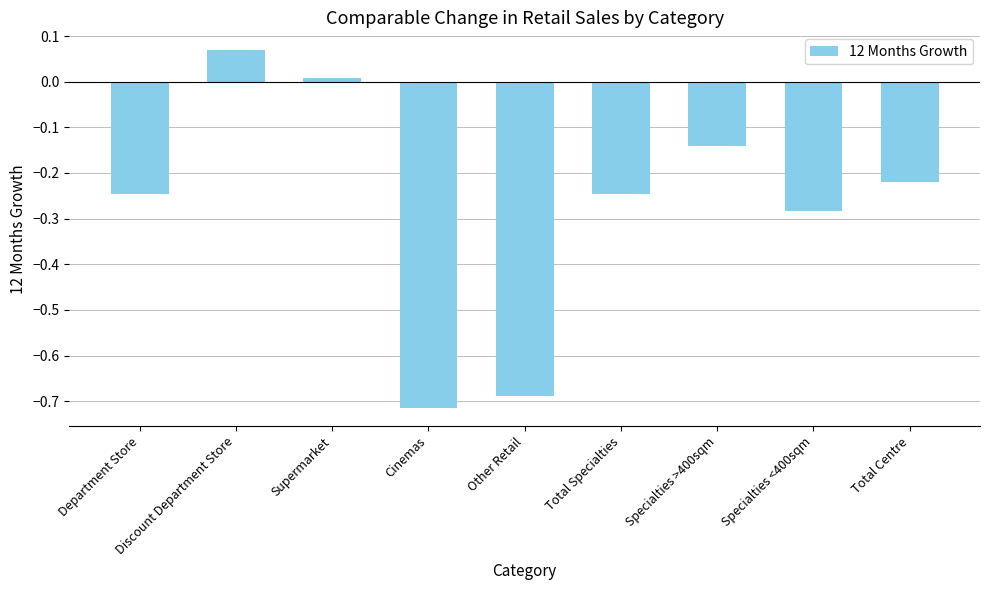

Where is the data nearest to the value 0?

Supermarket